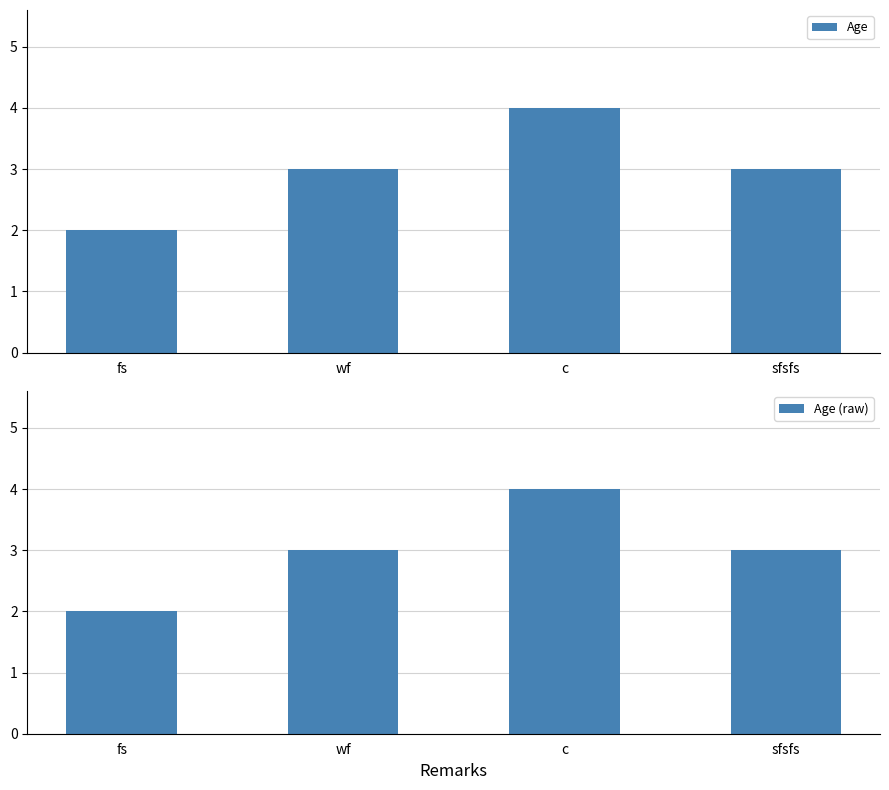

At fs, list the series in order from largest to smallest.

Age, Age (raw)